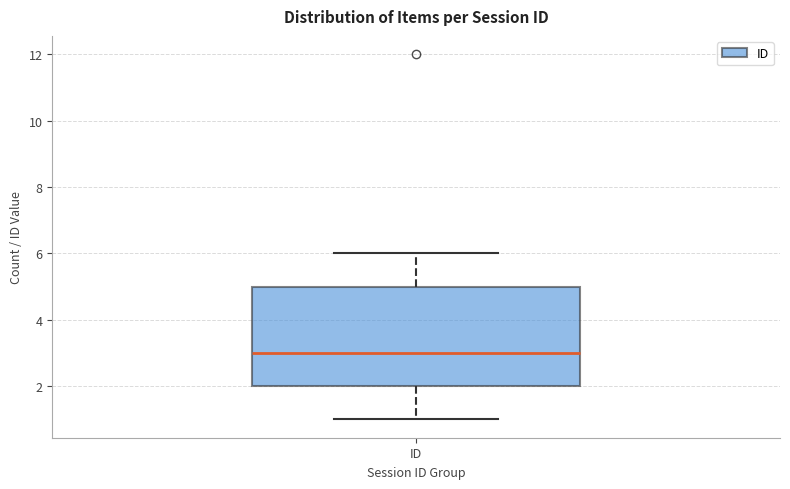

Where does the upper whisker of the box for ID end on the y-axis? The values are not printed on the chart, so give them approximately, as read against the axis.

6